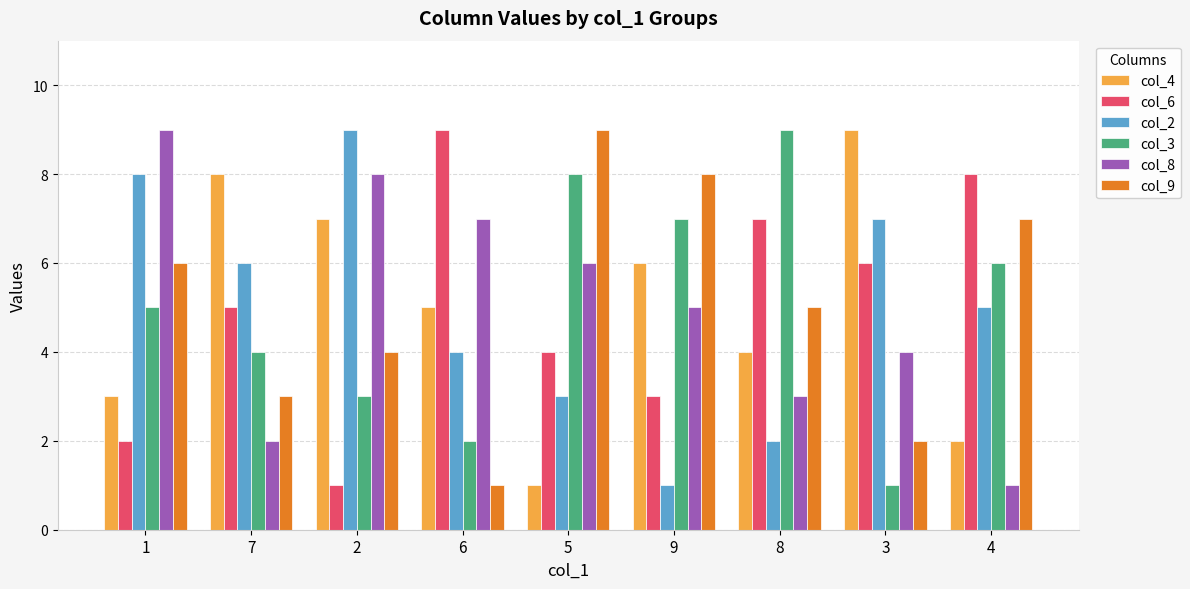

Reading left to right, transcribe all the data shown in this chart.

col_4: 3	8	7	5	1	6	4	9	2
col_6: 2	5	1	9	4	3	7	6	8
col_2: 8	6	9	4	3	1	2	7	5
col_3: 5	4	3	2	8	7	9	1	6
col_8: 9	2	8	7	6	5	3	4	1
col_9: 6	3	4	1	9	8	5	2	7